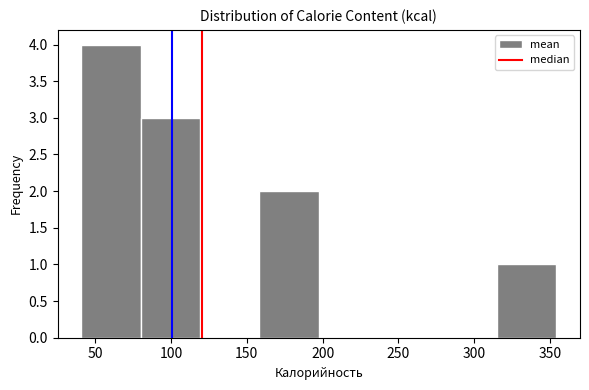

Reading left to right, list every bar in this chart as the range it spans on the x-axis followed by its height. Neither the bar edges nor the heights are printed on the chart, so give them approximately, as read against the axes.

40 to 80: 4
80 to 120: 3
120 to 160: 0
160 to 200: 2
200 to 235: 0
235 to 275: 0
275 to 315: 0
315 to 355: 1